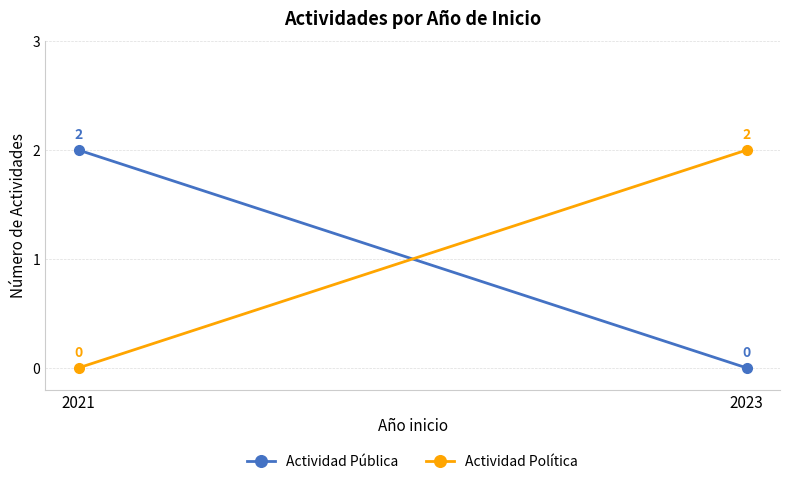

What is the sum of all Actividad Política values?

2